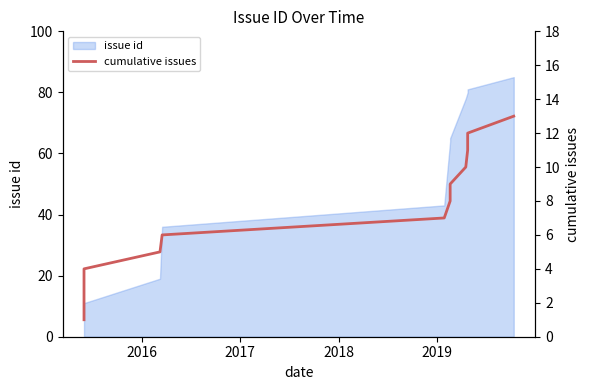

What is the sum of all values?

91